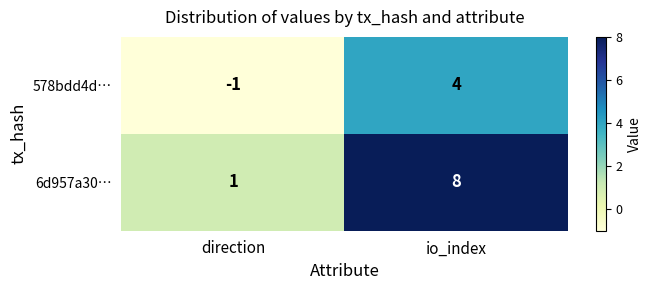

Which series has the widest spread of values?

6d957a30…